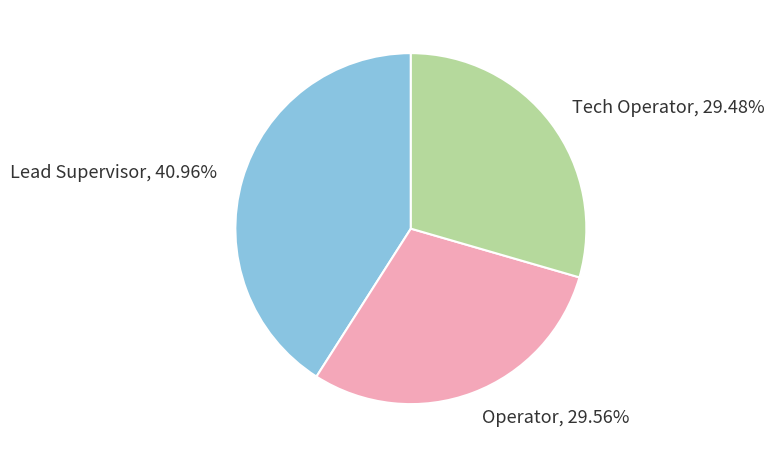

Does Tech Operator represent more than half of the total?

No